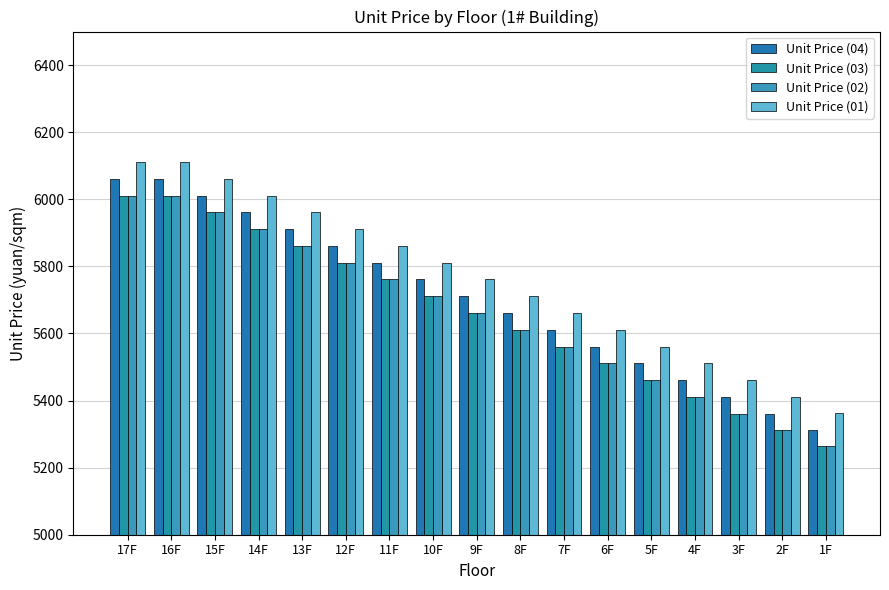

Where is Unit Price (02) nearest to the value 5637?

9F